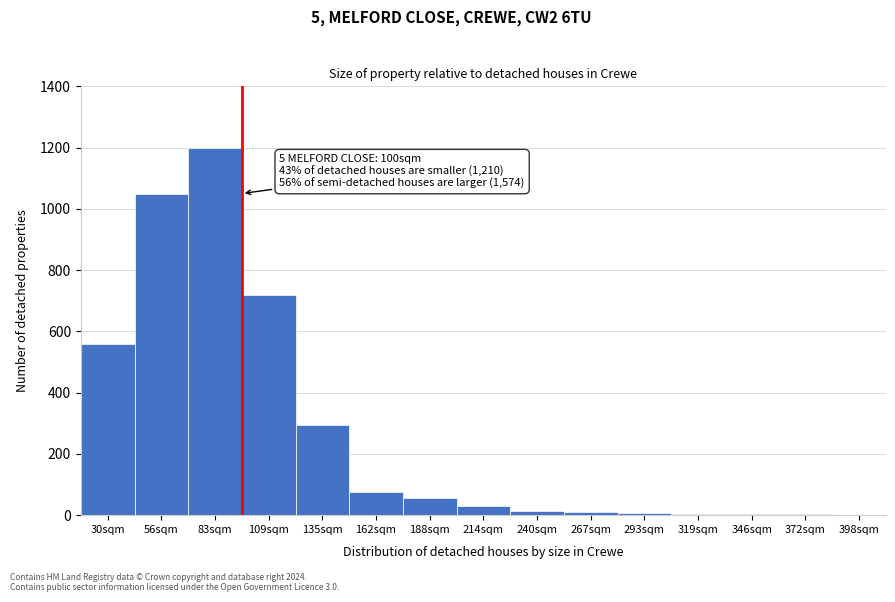

Is it true that the value at 214sqm is 30?

True